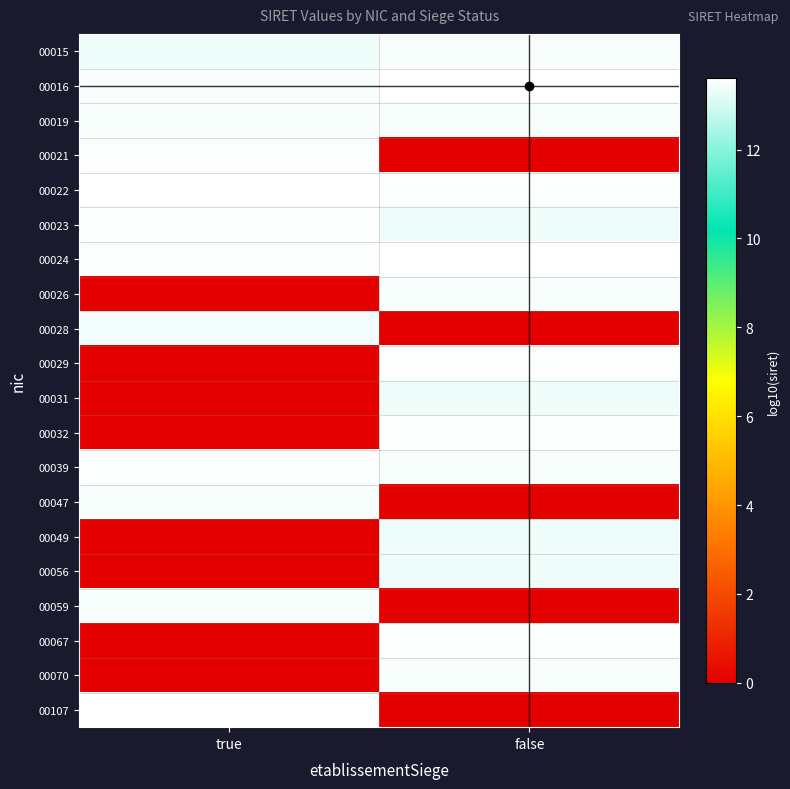

Which series has the largest range (max minus min)?

00107